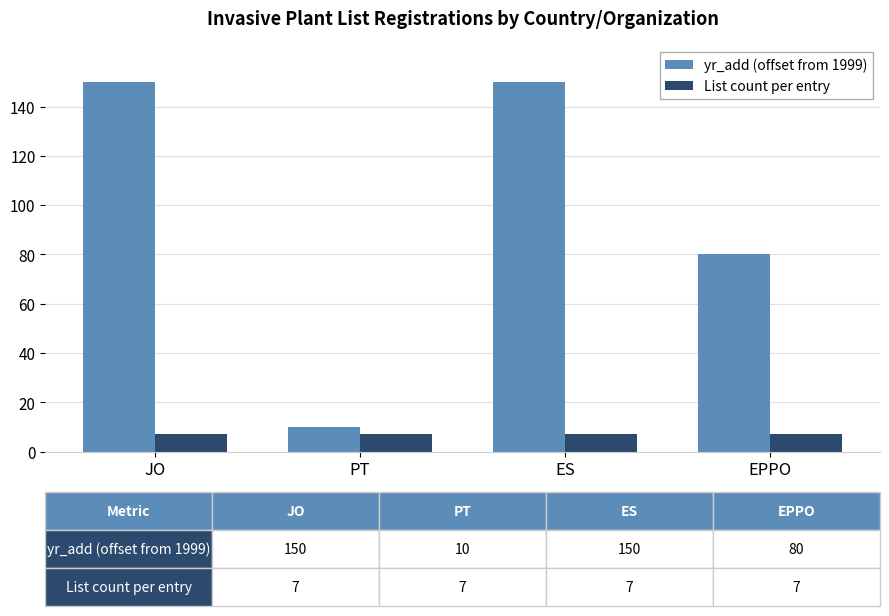

How many series are shown in this chart?

2